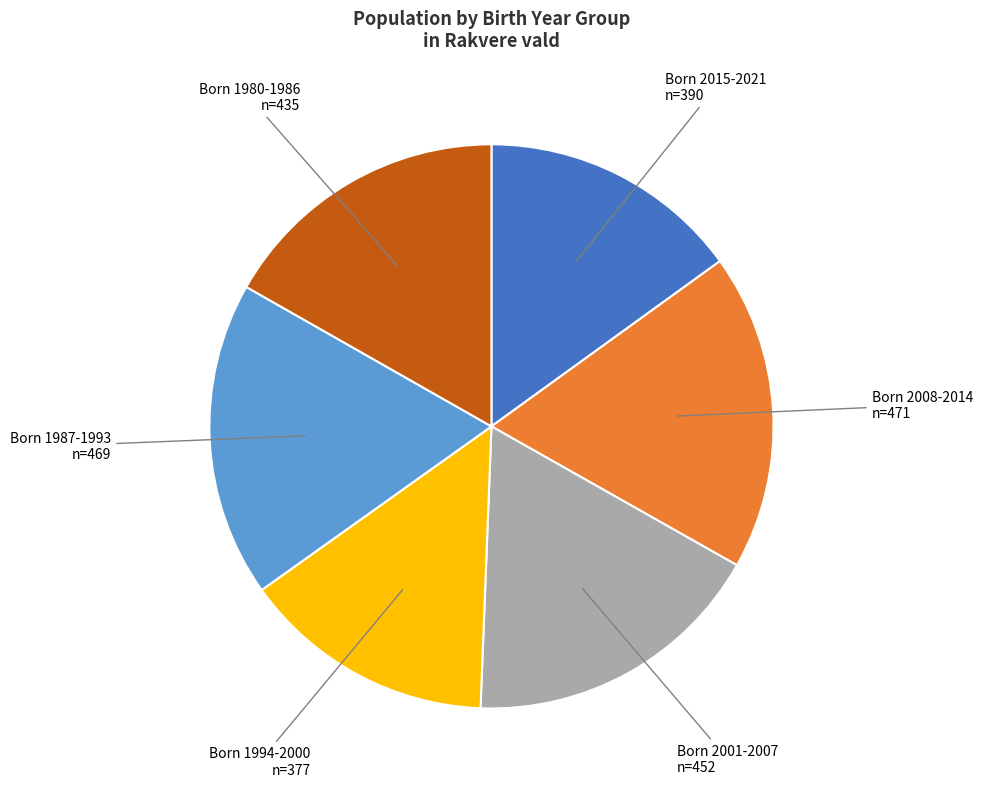

True or false: Born 2008-2014 accounts for 33% of the total.

False